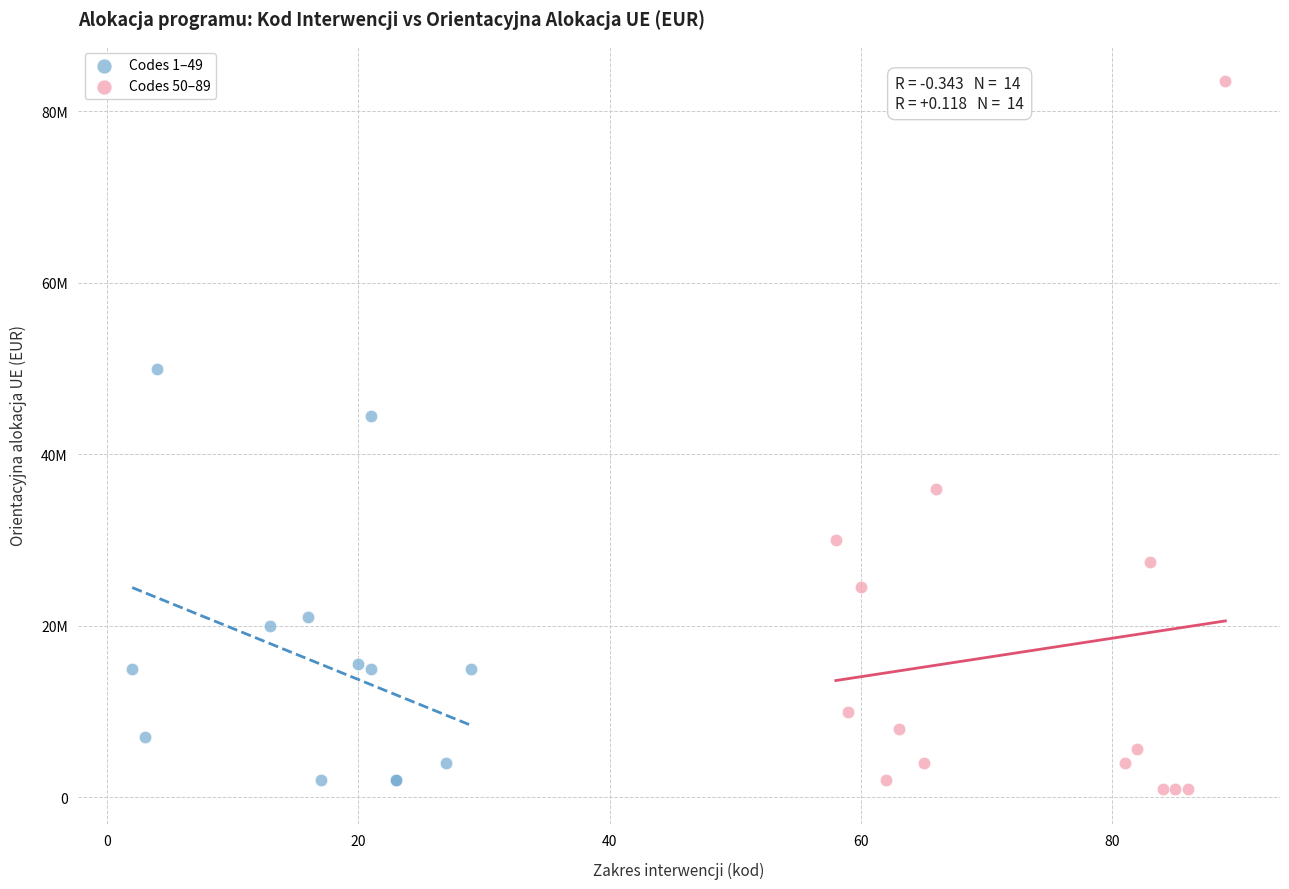

What are all the series names shown in the legend?

Codes 1–49, Codes 50–89